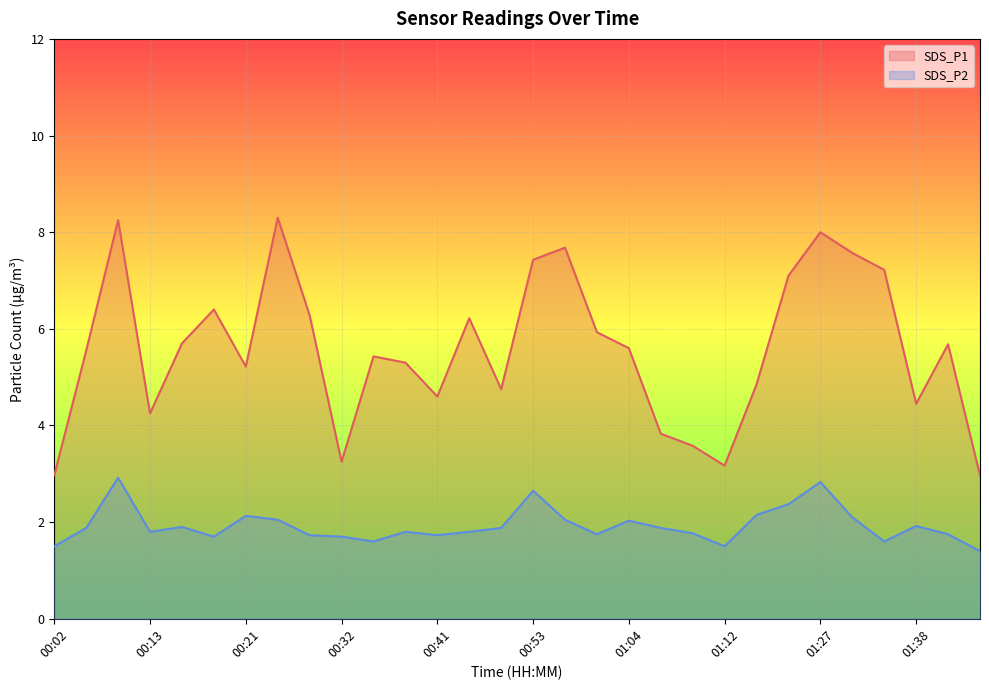

At which label does SDS_P1 first exceed 5?

00:05